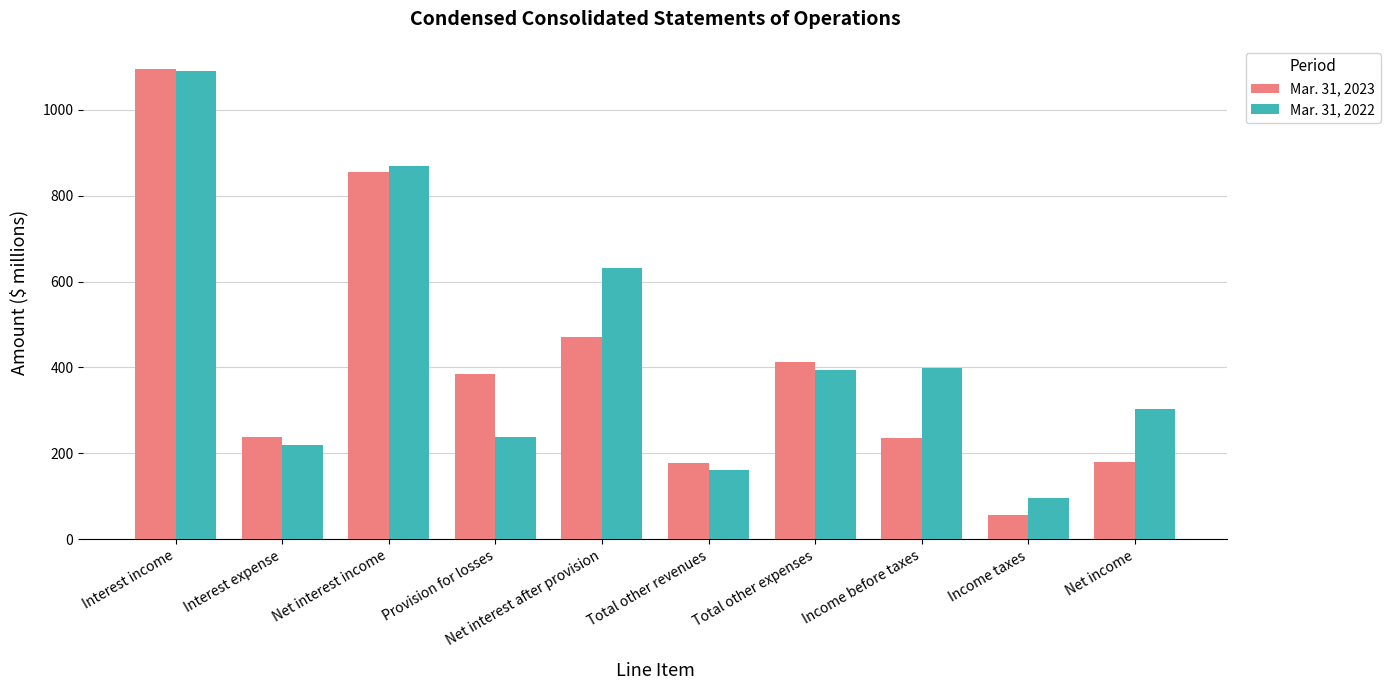

At Net income, list the series in order from largest to smallest.

Mar. 31, 2022, Mar. 31, 2023